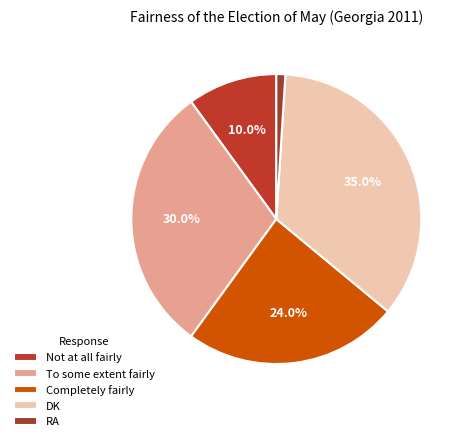

Is RA the majority of the pie?

No